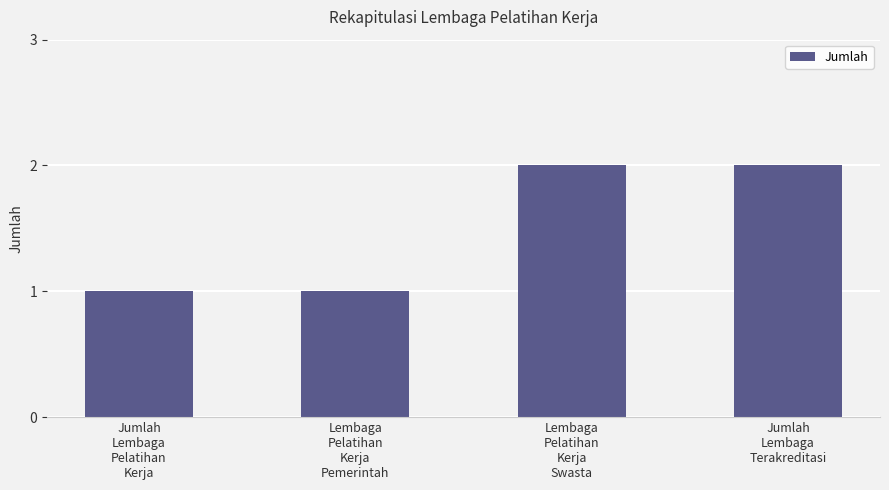

Reading left to right, transcribe all the data shown in this chart.

Jumlah
Lembaga
Pelatihan
Kerja=1	Lembaga
Pelatihan
Kerja
Pemerintah=1	Lembaga
Pelatihan
Kerja
Swasta=2	Jumlah
Lembaga
Terakreditasi=2